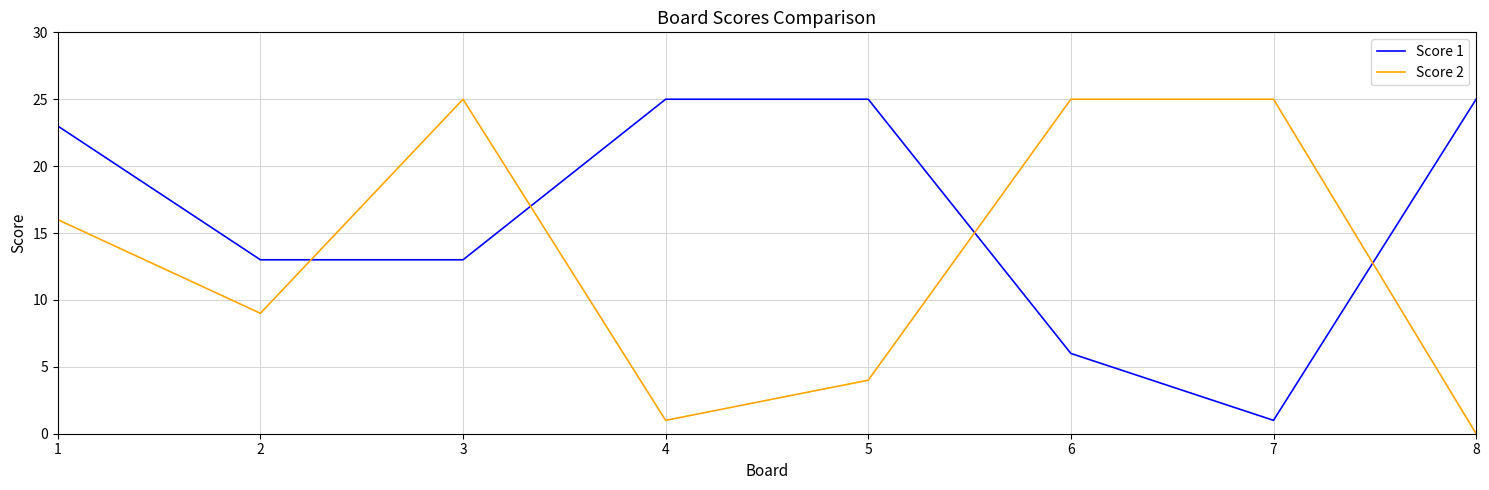

Which series ends up on top after the final intersection of Score 2 and Score 1?

Score 1